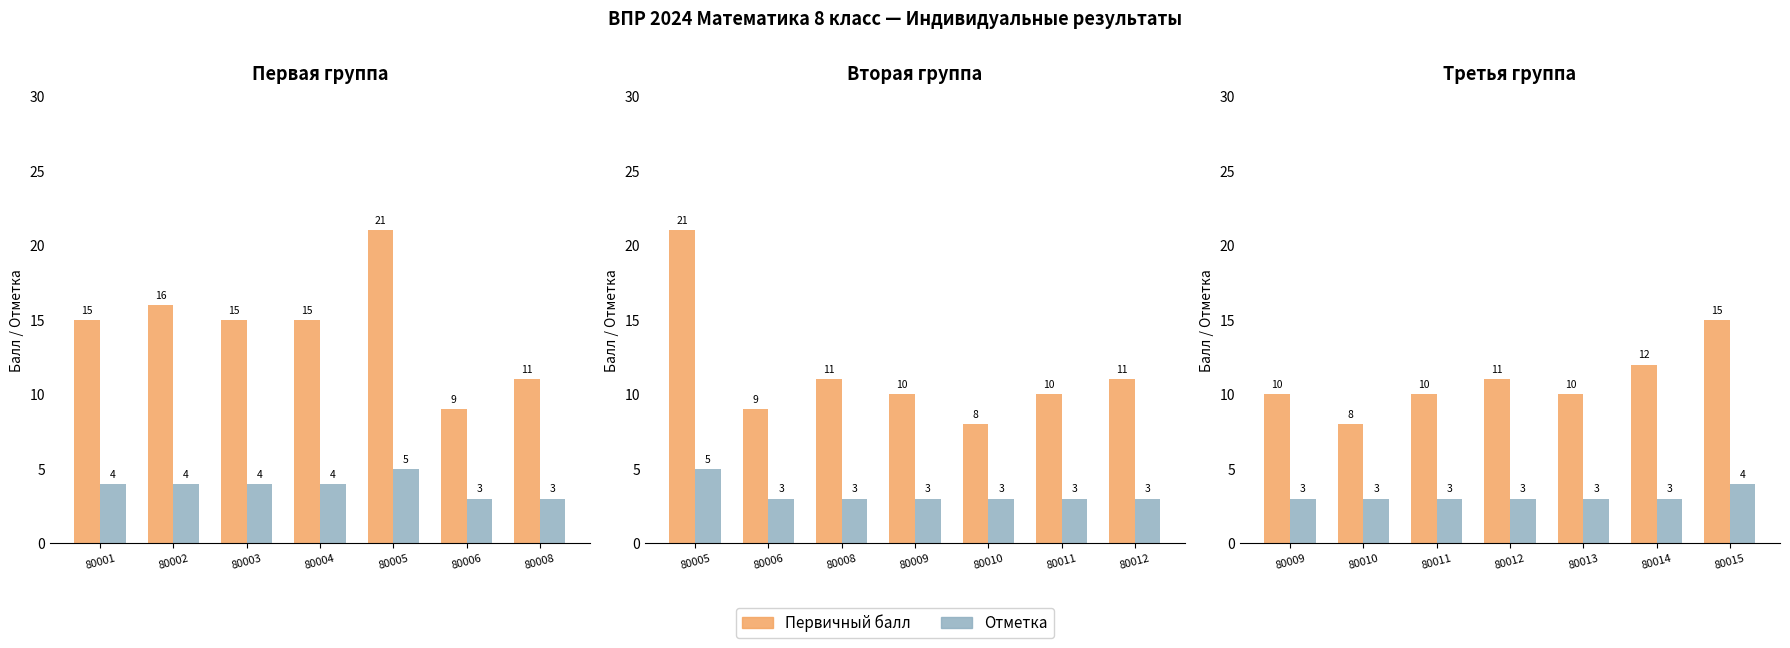

Are the bars horizontal?

No